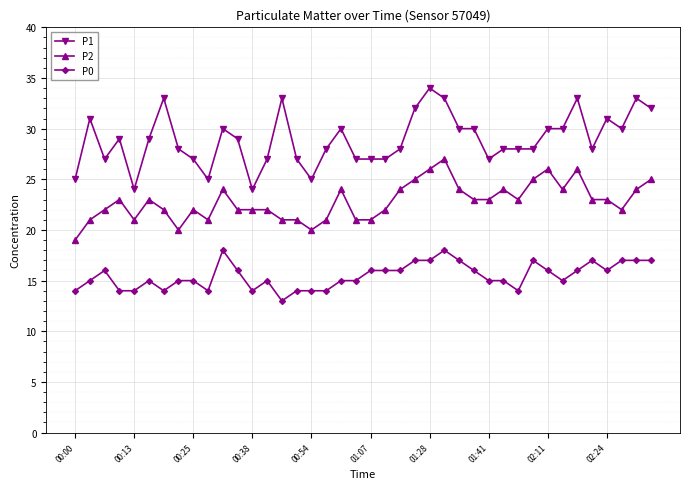

Which series has the widest spread of values?

P1